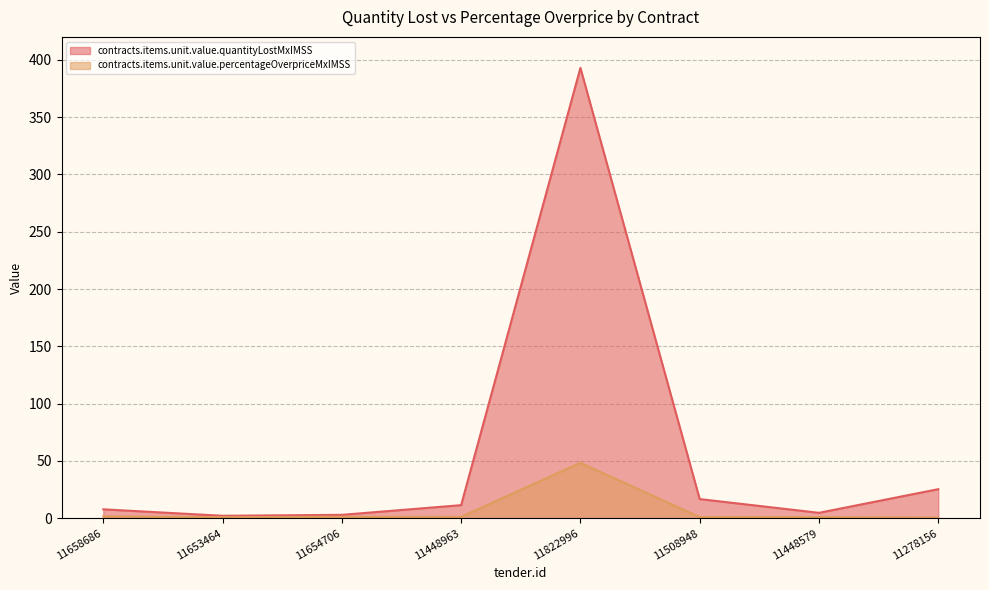

At which label is contracts.items.unit.value.percentageOverpriceMxIMSS closest to 24?

11658686